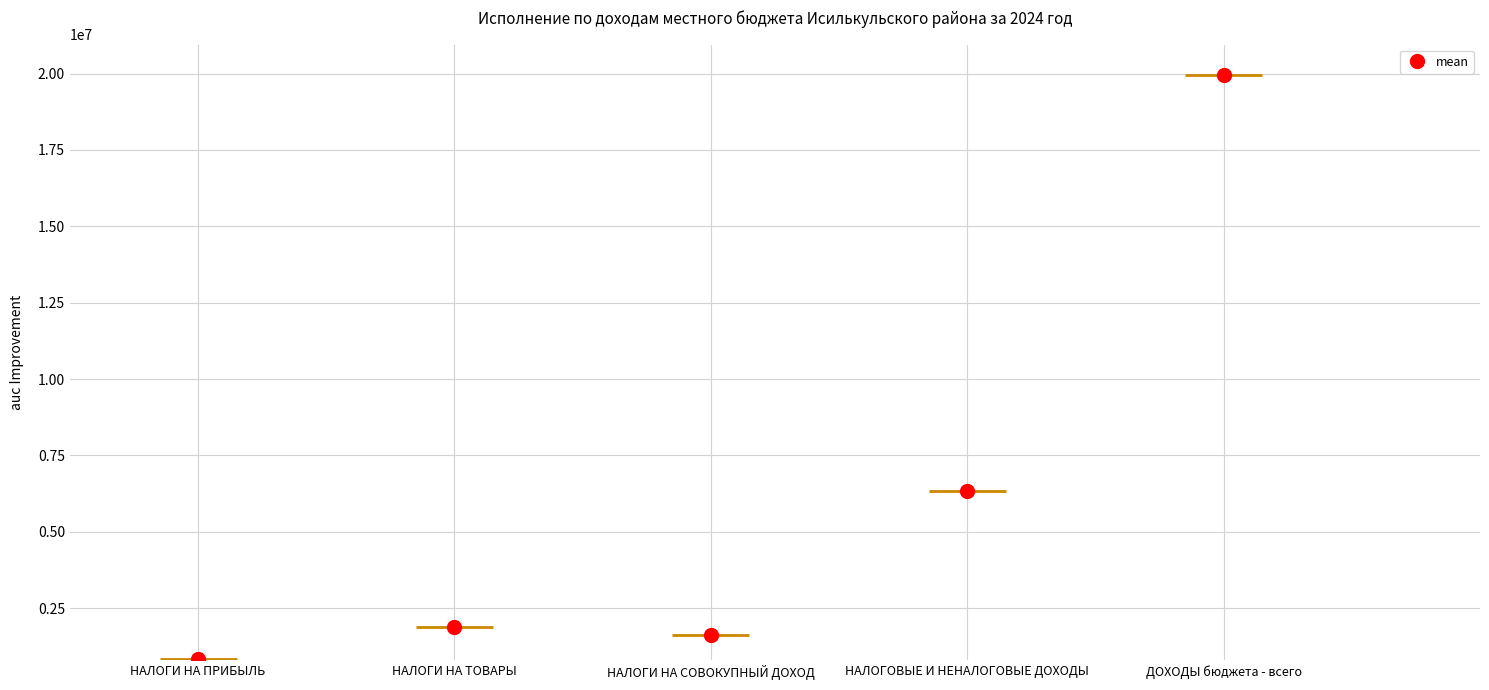

How many lines are shown in the chart?

1